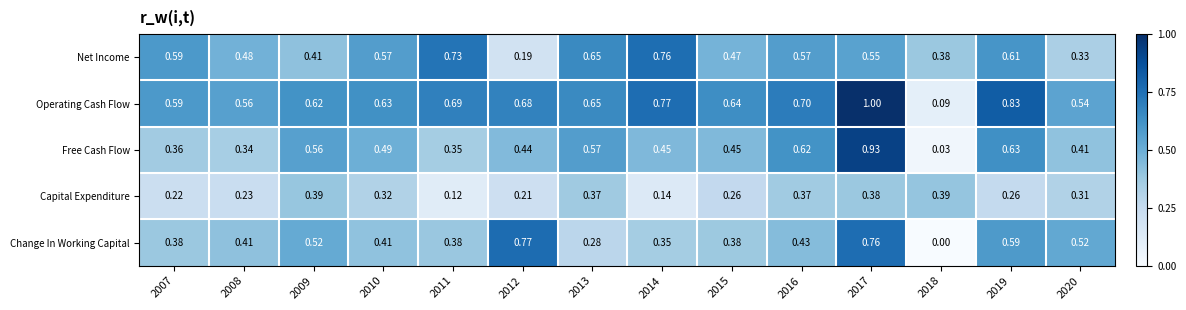

How many categories are shown in the chart?

14